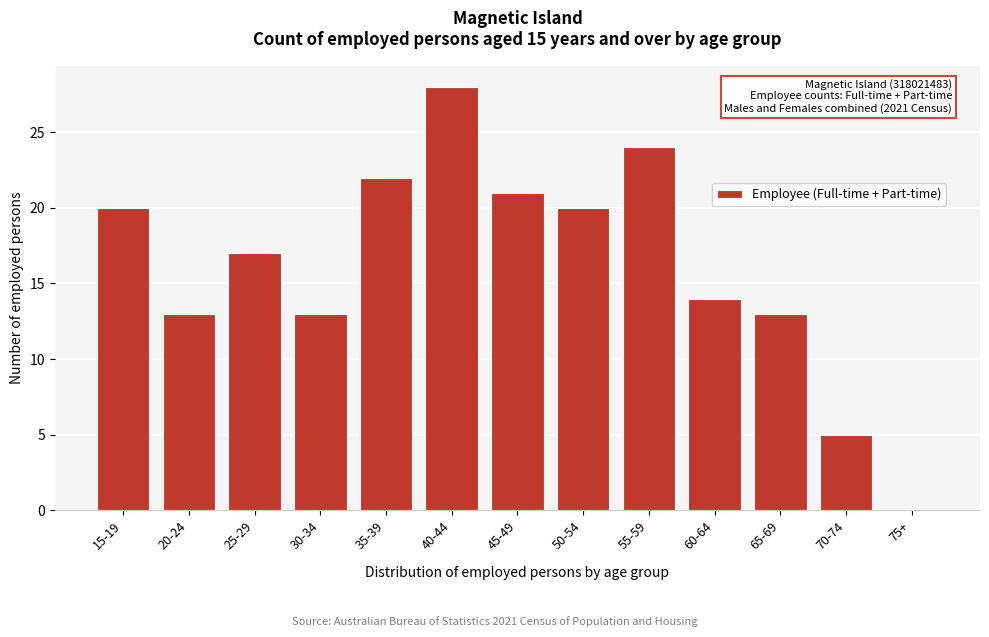

Reading left to right, what are all the values shown in this chart?

15-19=20	20-24=13	25-29=17	30-34=13	35-39=22	40-44=28	45-49=21	50-54=20	55-59=24	60-64=14	65-69=13	70-74=5	75+=0